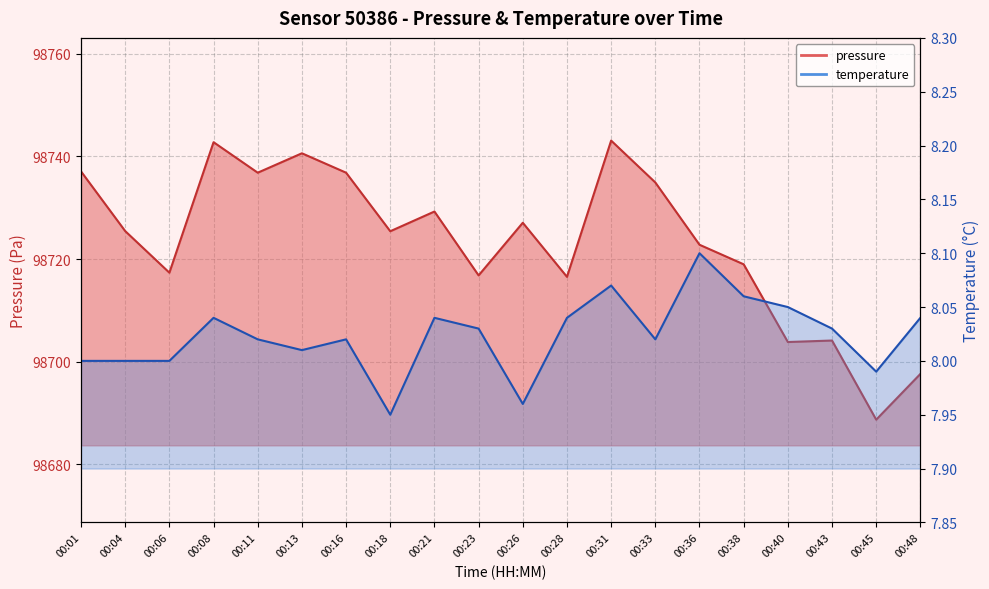

Rank the series at 00:16 from lowest to highest value.

temperature, pressure